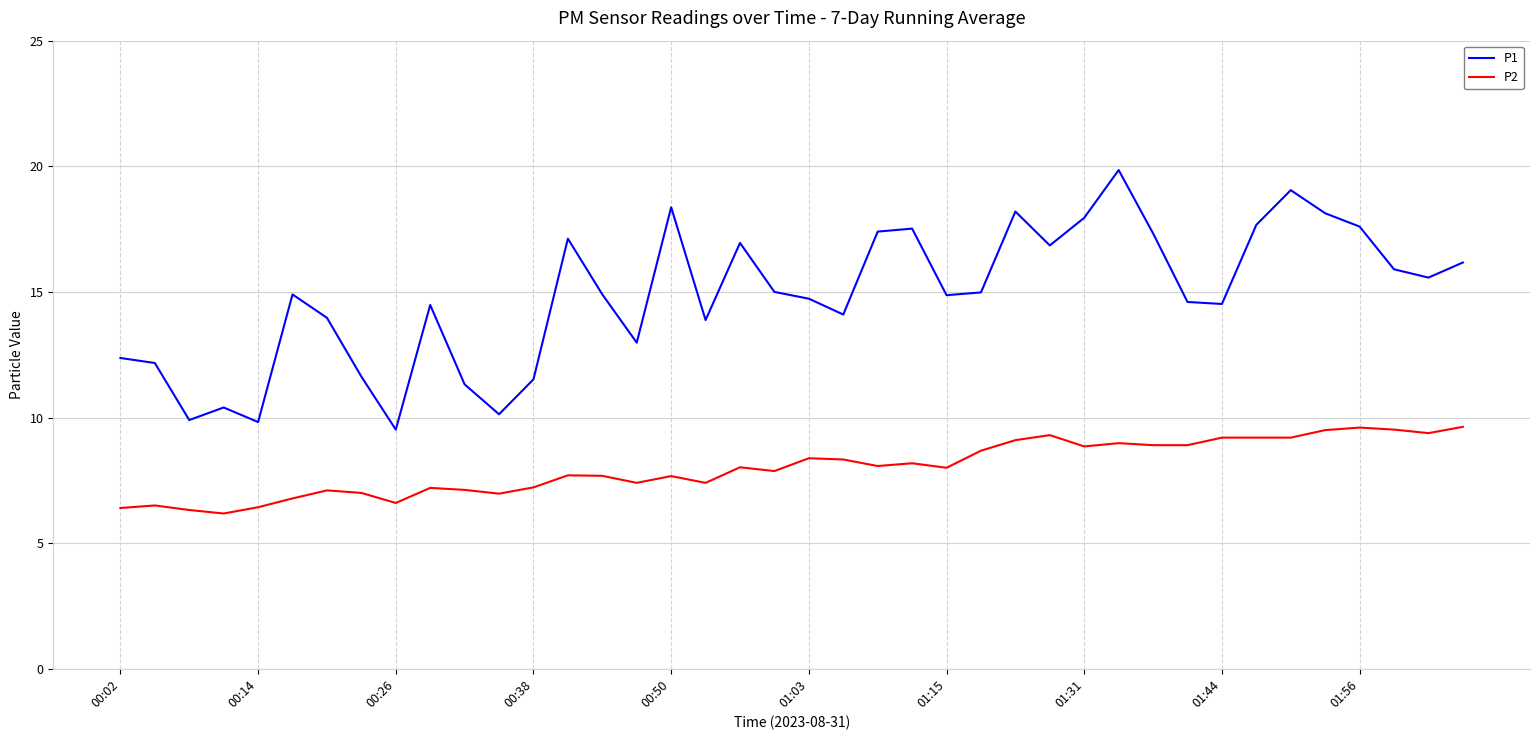

True or false: P2 and P1 cross at least once.

False